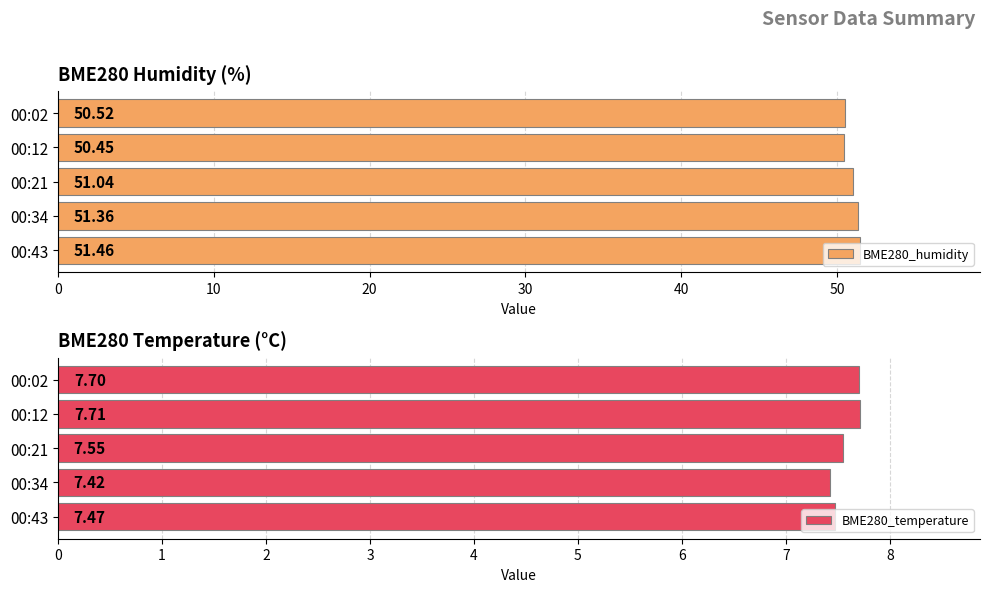

Are the bars horizontal?

Yes